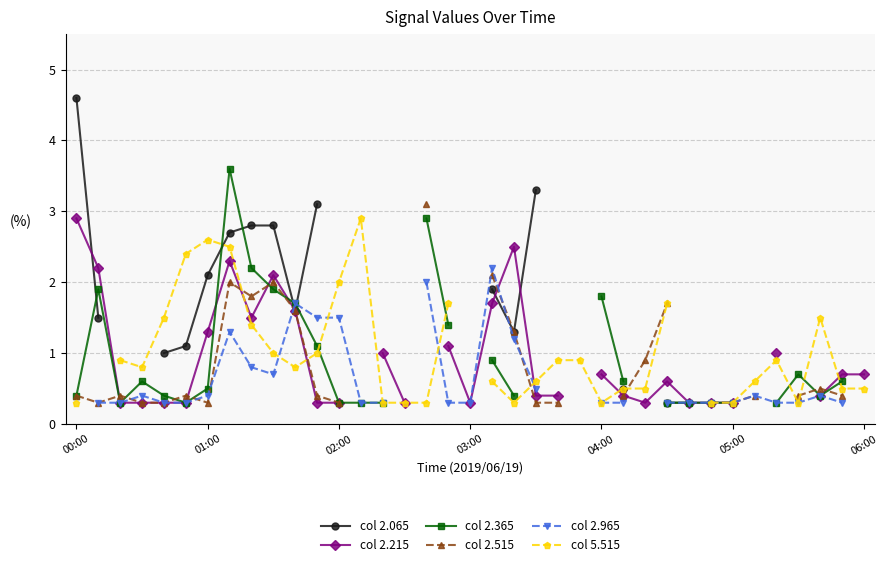

At how many categories does at least one series exceed 1?

20